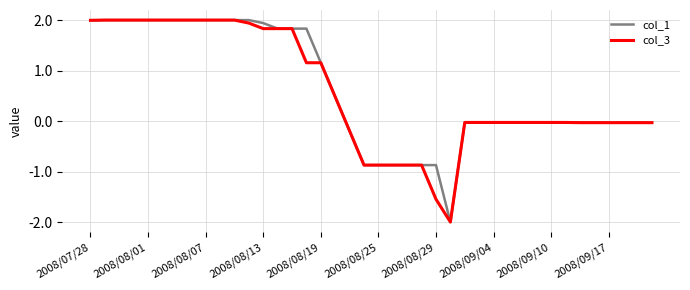

What is the minimum value shown in the chart?

-2.0